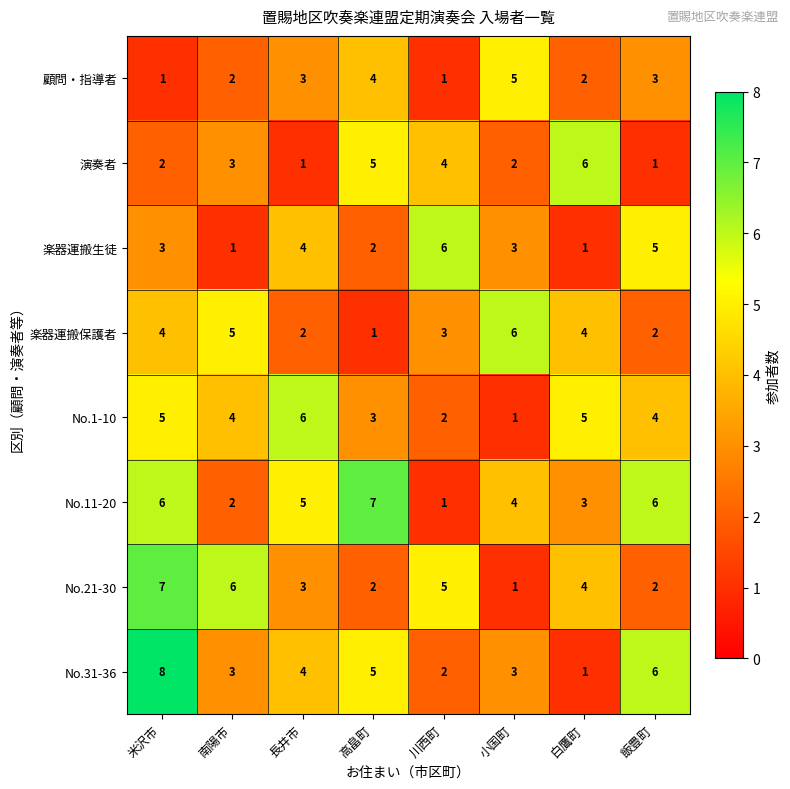

What is the difference between the second highest and minimum values in the No.11-20 series?

5